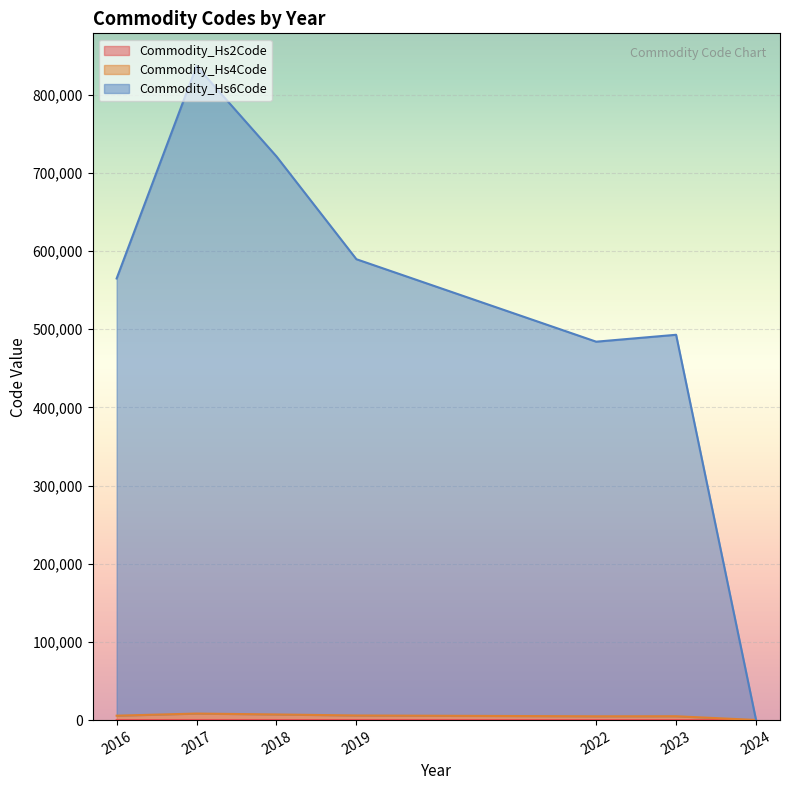

At which category is the sum across all series the highest?

2017